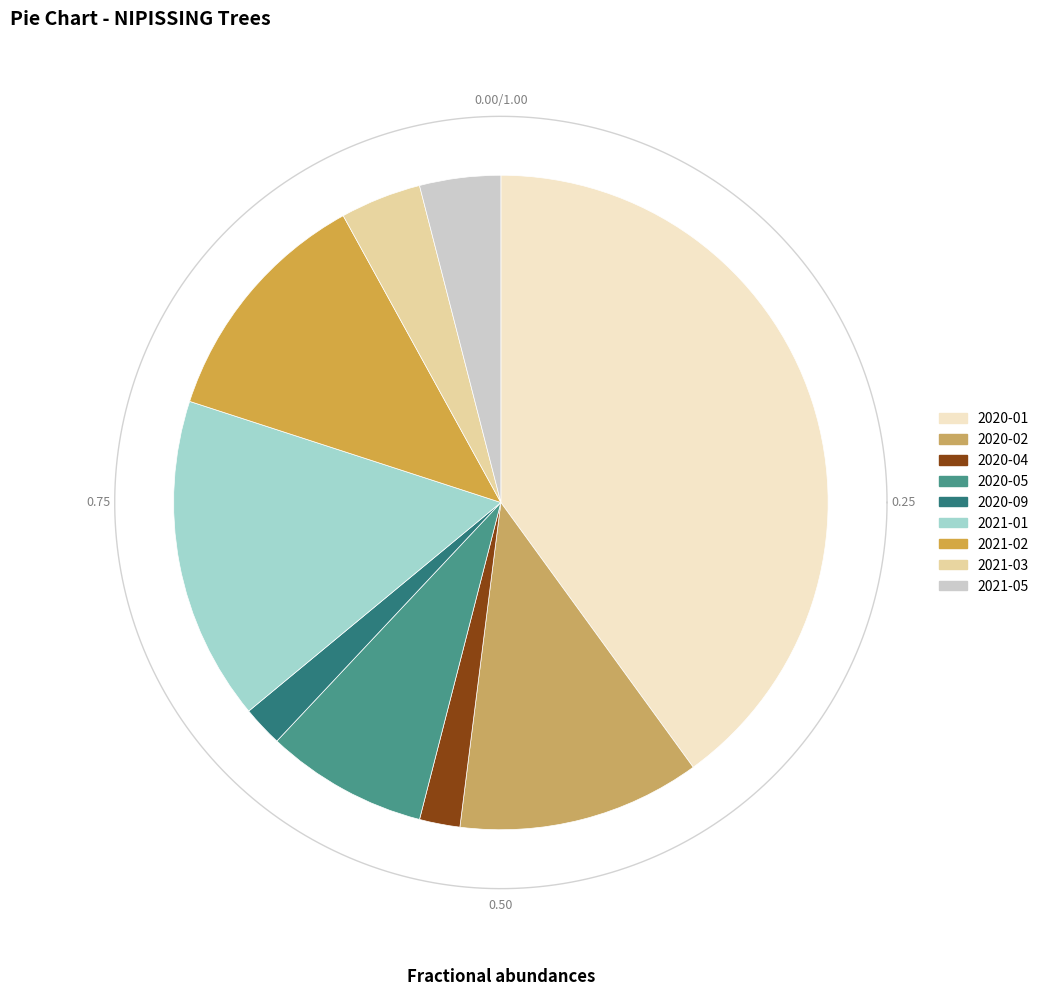

What is the total percentage of 2020-05 and 2020-02?

20.0%